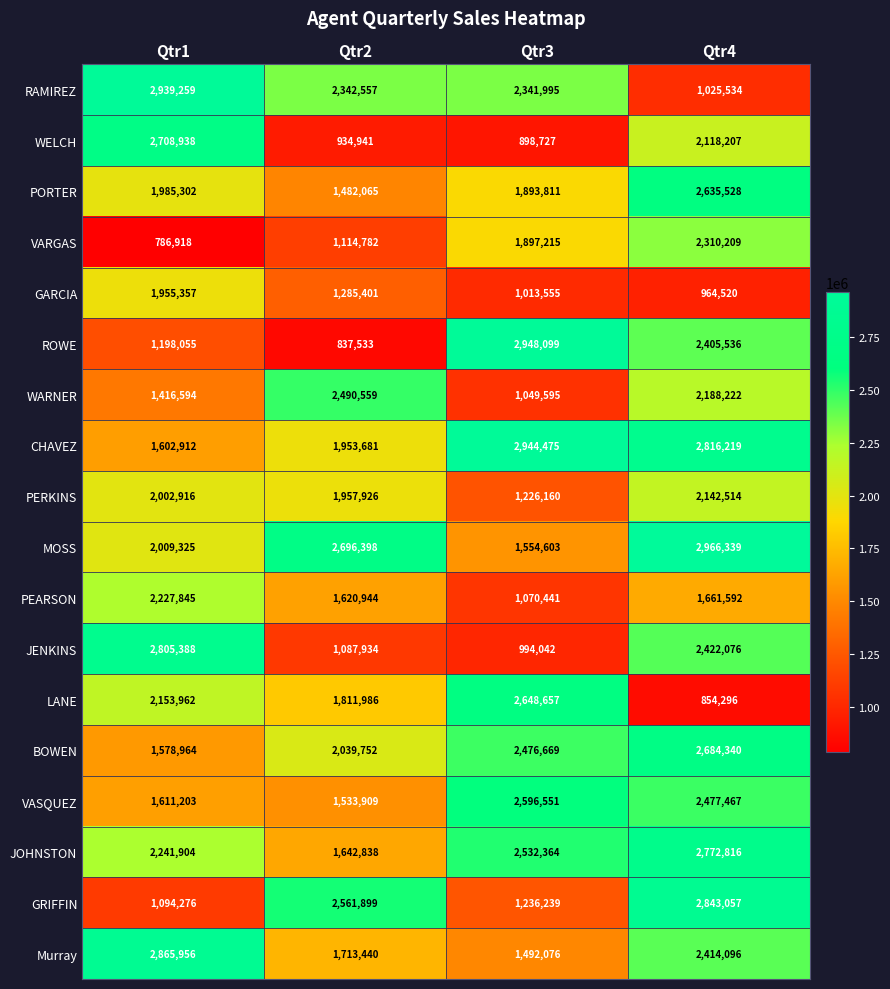

Between Qtr2 and Qtr4, which series saw the biggest shift?

ROWE